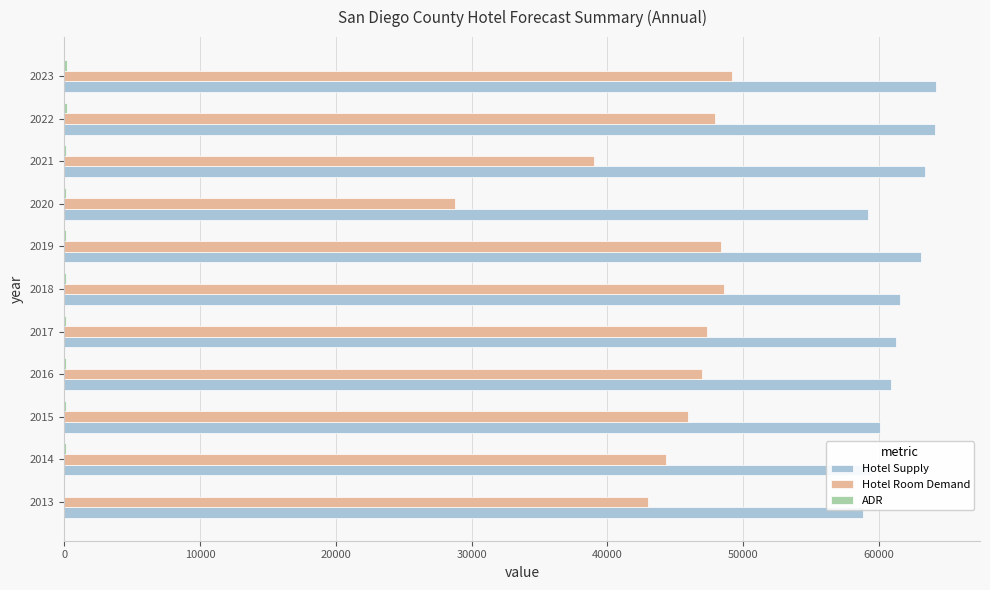

The value of Hotel Supply at 2020 is 81920.5. True or false?

False